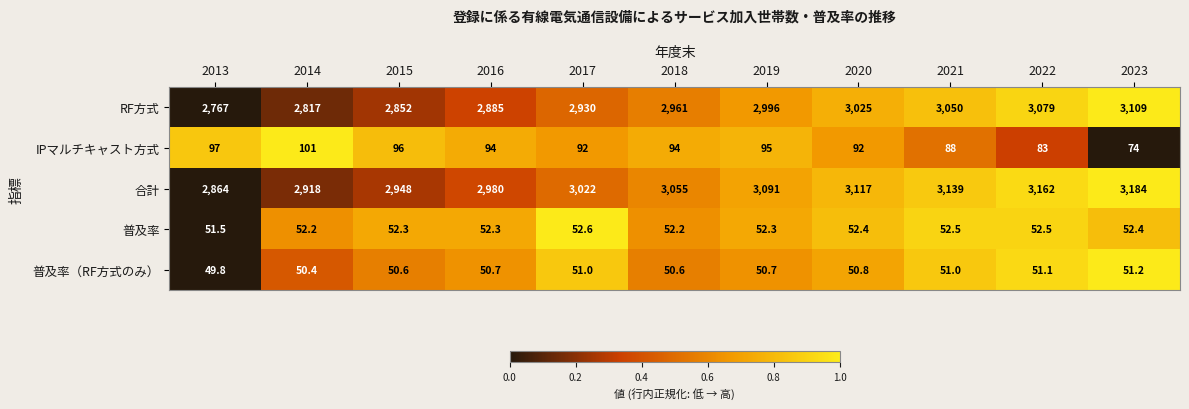

What is the greatest value displayed?

3184.0